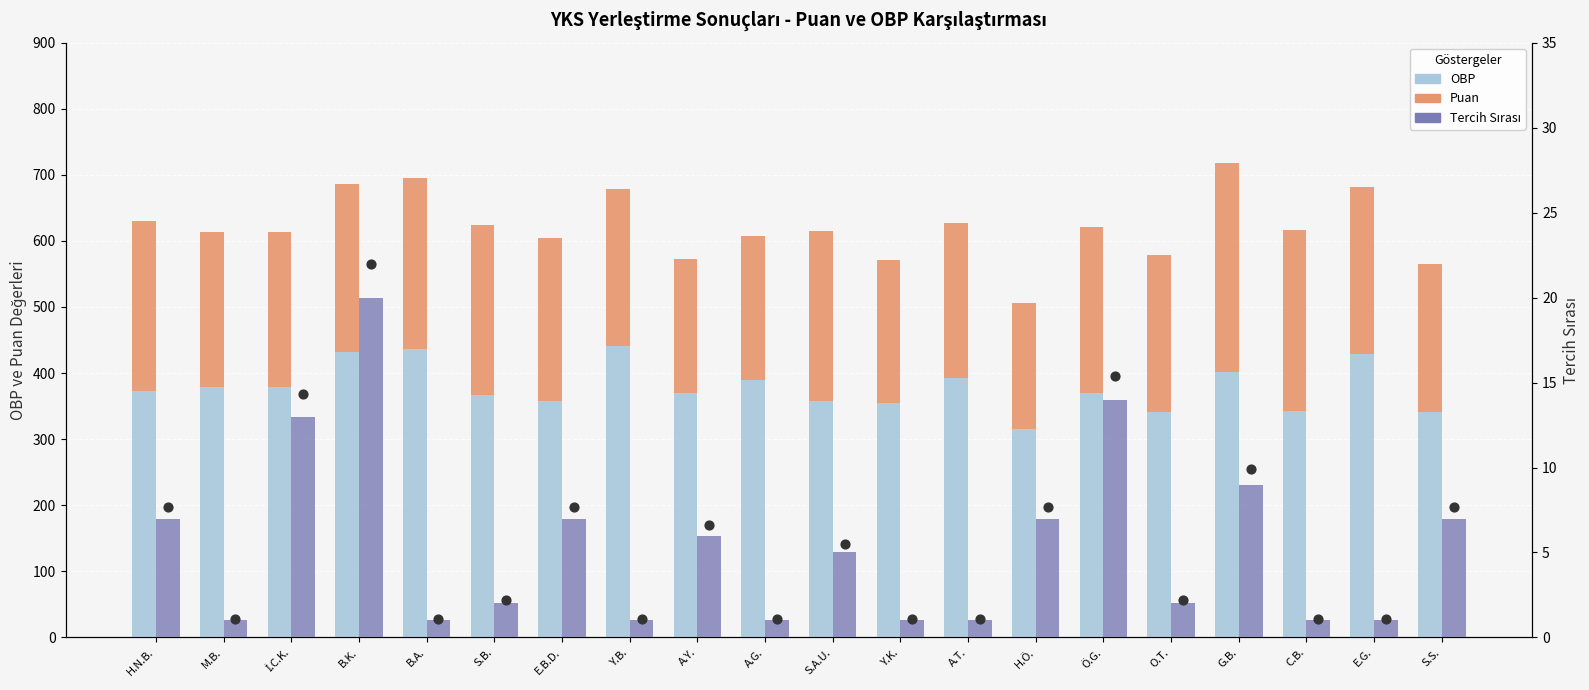

Which series contains the lowest Y value?

Tercih Sırası